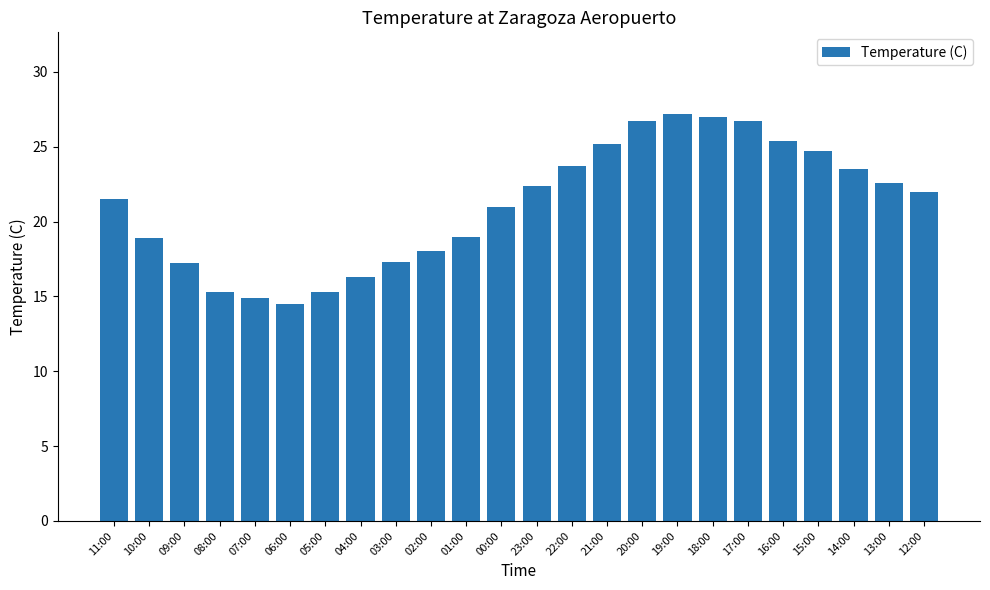

What is the difference between the maximum and second lowest values?

12.3